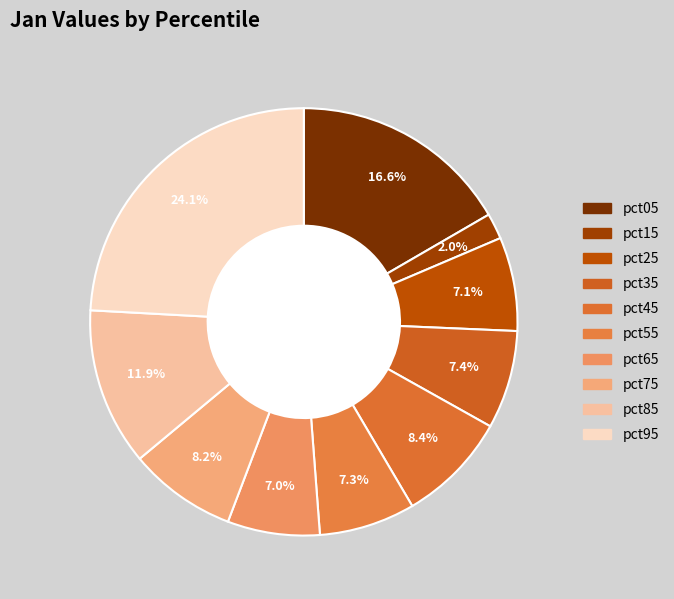

Count the number of slices in the pie.

10